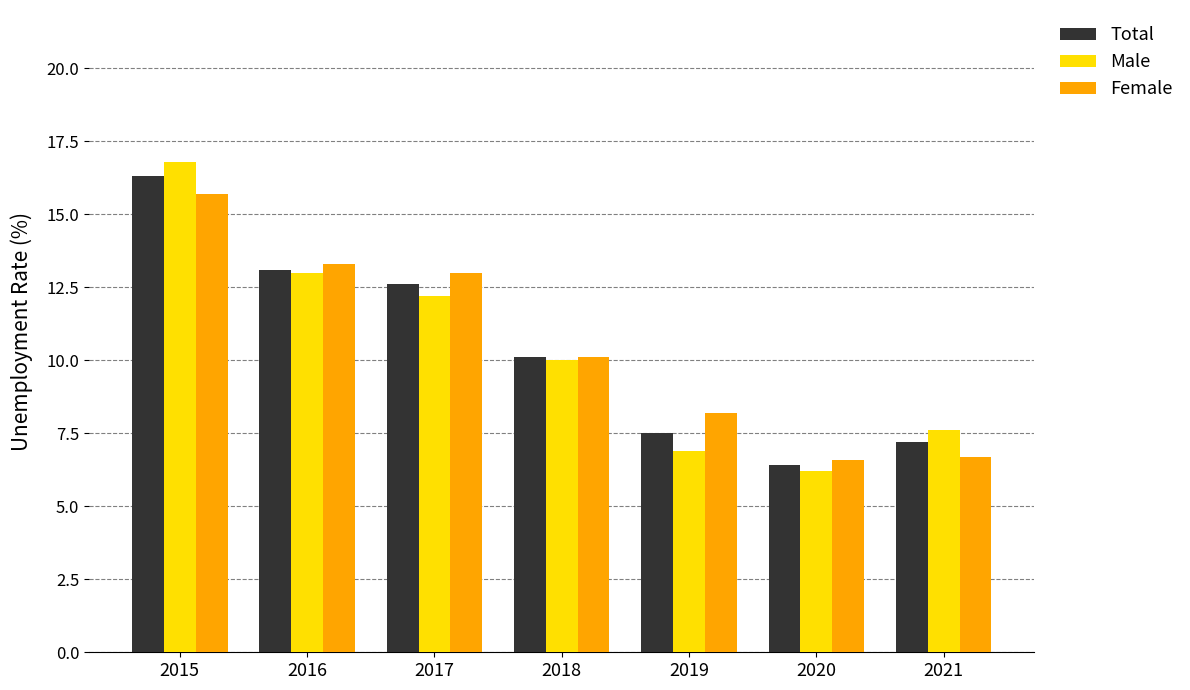

Which series has the largest range (max minus min)?

Male